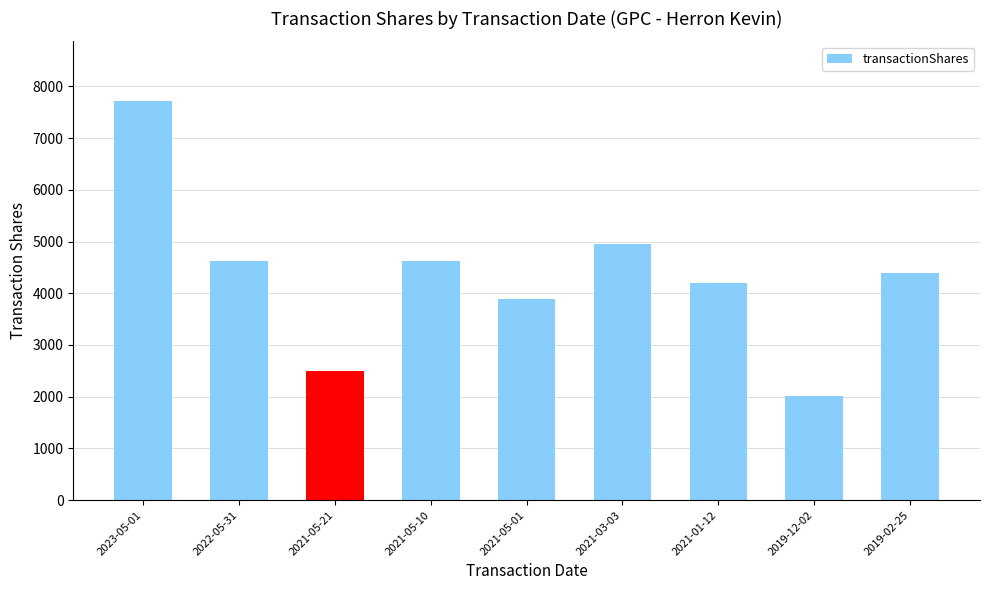

Which label corresponds to the largest value in the chart?

2023-05-01